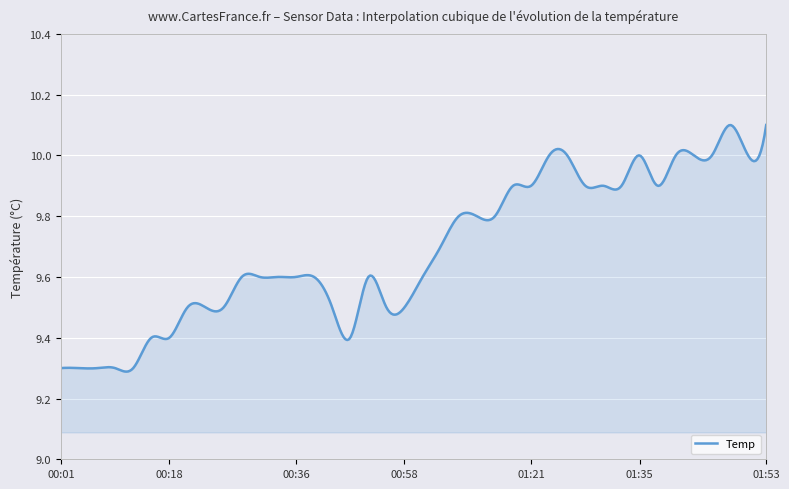

What is the difference between the maximum and minimum values?

0.8